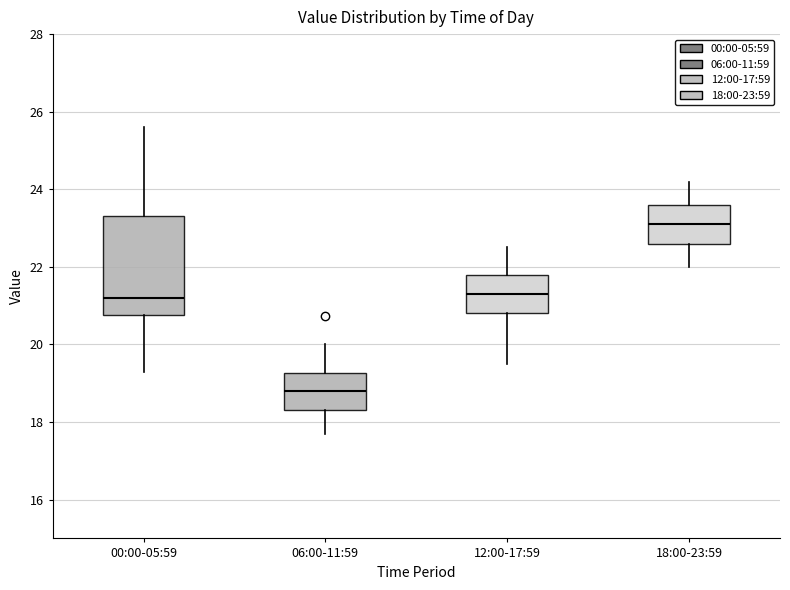

Reading left to right, transcribe this box plot: for each box, give where its median line is, the range the box spans, and where its two whiskers end, as read against the y-axis. The values are not printed on the chart, so give them approximately, as read against the axis.

00:00-05:59: median 21.2, box 20.8 to 23.4, whiskers 19.4 to 25.6
06:00-11:59: median 18.8, box 18.4 to 19.2, whiskers 17.8 to 20.0
12:00-17:59: median 21.4, box 20.8 to 21.8, whiskers 19.6 to 22.6
18:00-23:59: median 23.2, box 22.6 to 23.6, whiskers 22.0 to 24.2